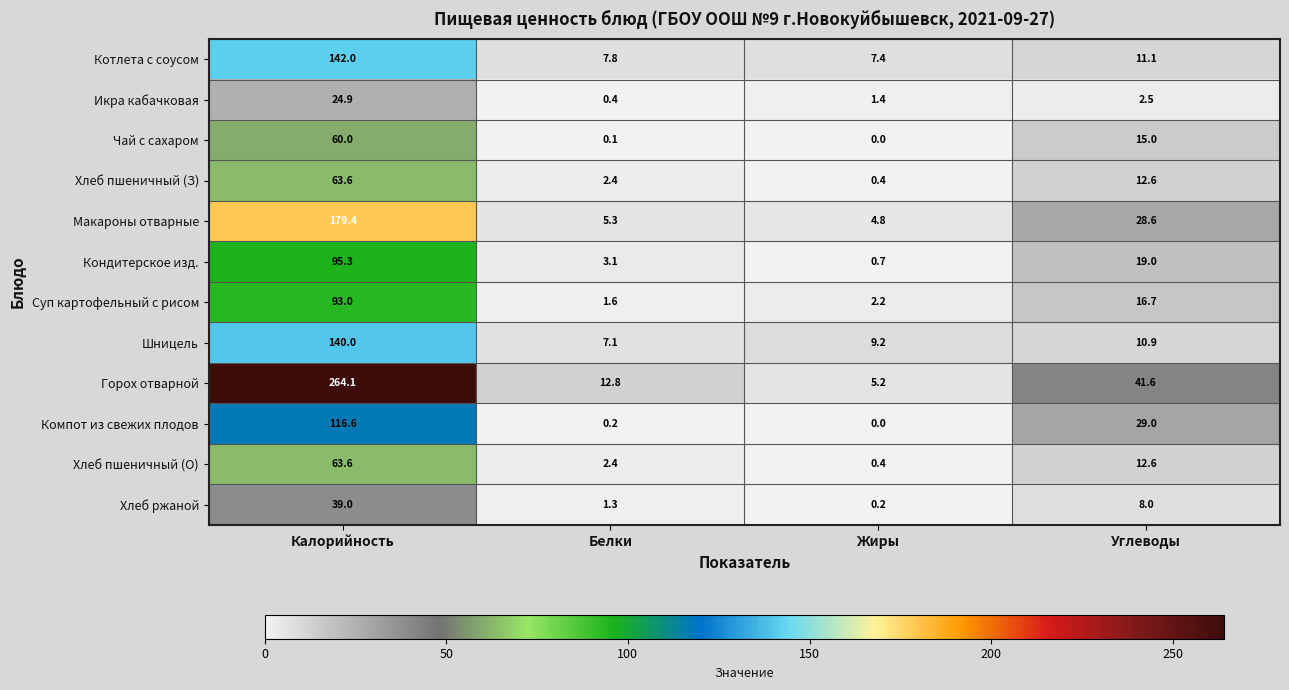

List the labels in order of Шницель value, smallest first.

Белки, Жиры, Углеводы, Калорийность